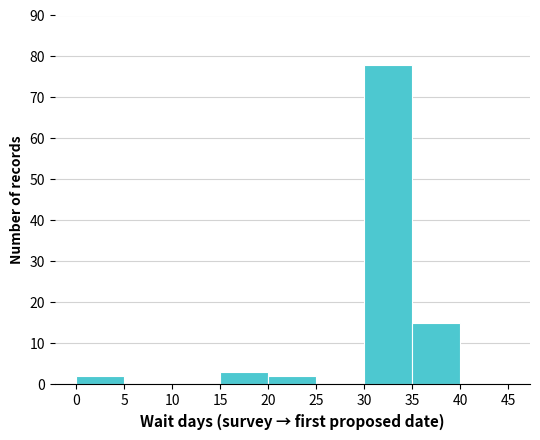

Reading left to right, list every bar in this chart as the range it spans on the x-axis followed by its height. The values are not printed on the chart, so give them approximately, as read against the axis.

0 to 5: 2
5 to 10: 0
10 to 15: 0
15 to 20: 3
20 to 25: 2
25 to 30: 0
30 to 35: 78
35 to 40: 15
40 to 45: 0